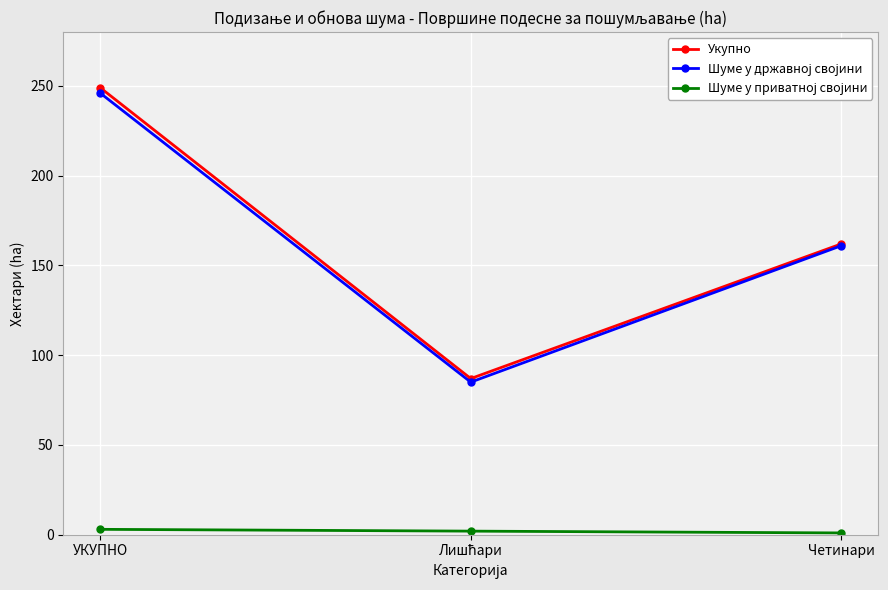

At which category does the chart reach its peak across all series?

УКУПНО